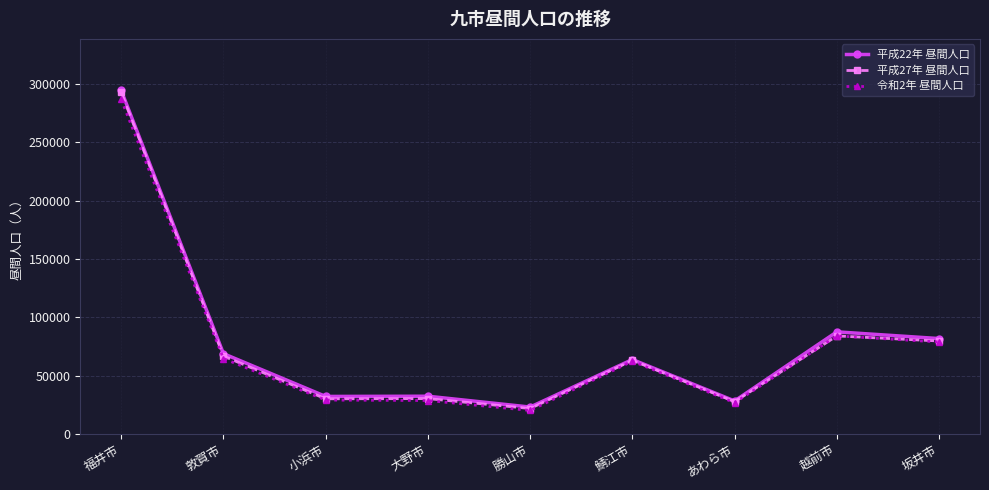

True or false: 平成27年 昼間人口 has more than 0 points higher than both neighbors.

True